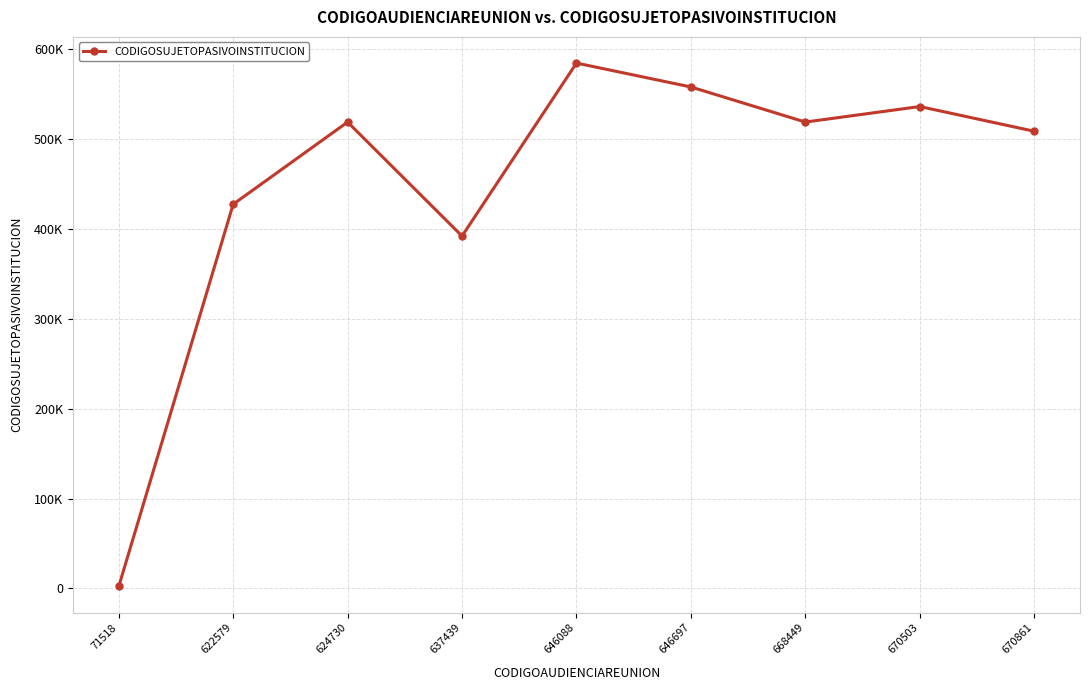

Is this an area chart (filled region under the line)?

No